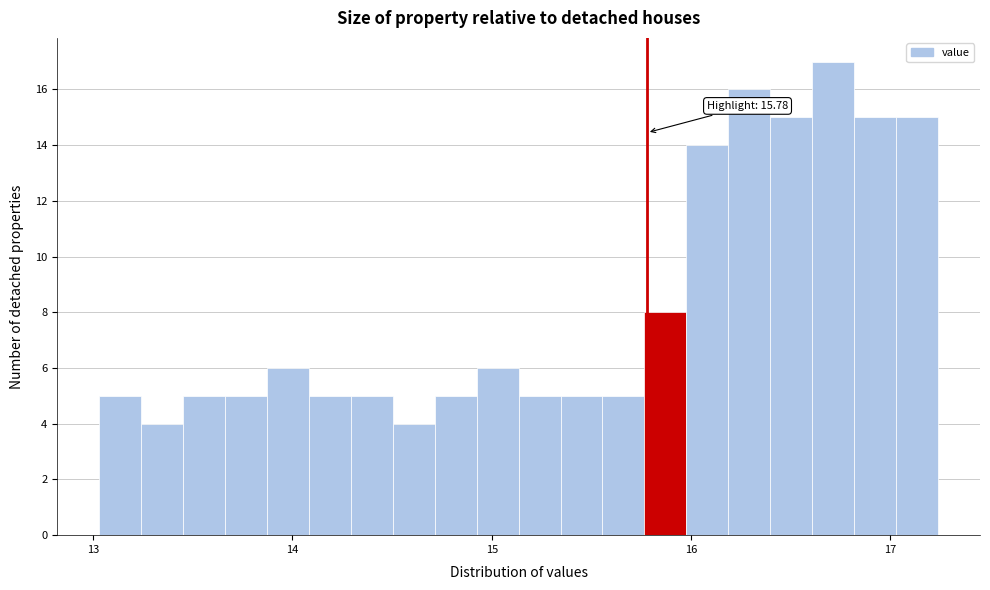

Around what value on the x-axis is the tallest bar? Give the approximate position of its centre, as read against the axis.

16.7